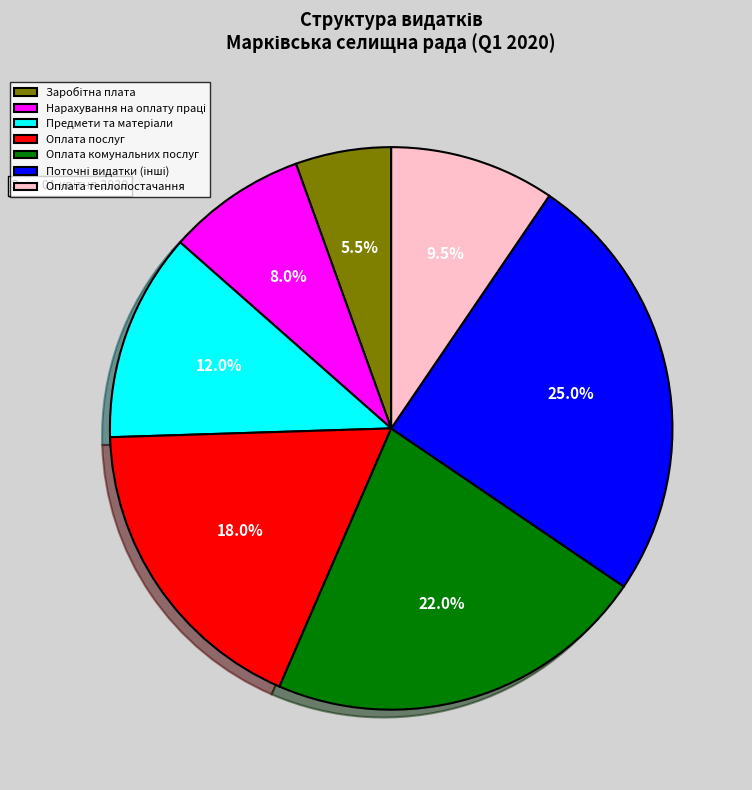

Is there a majority slice in this chart?

No